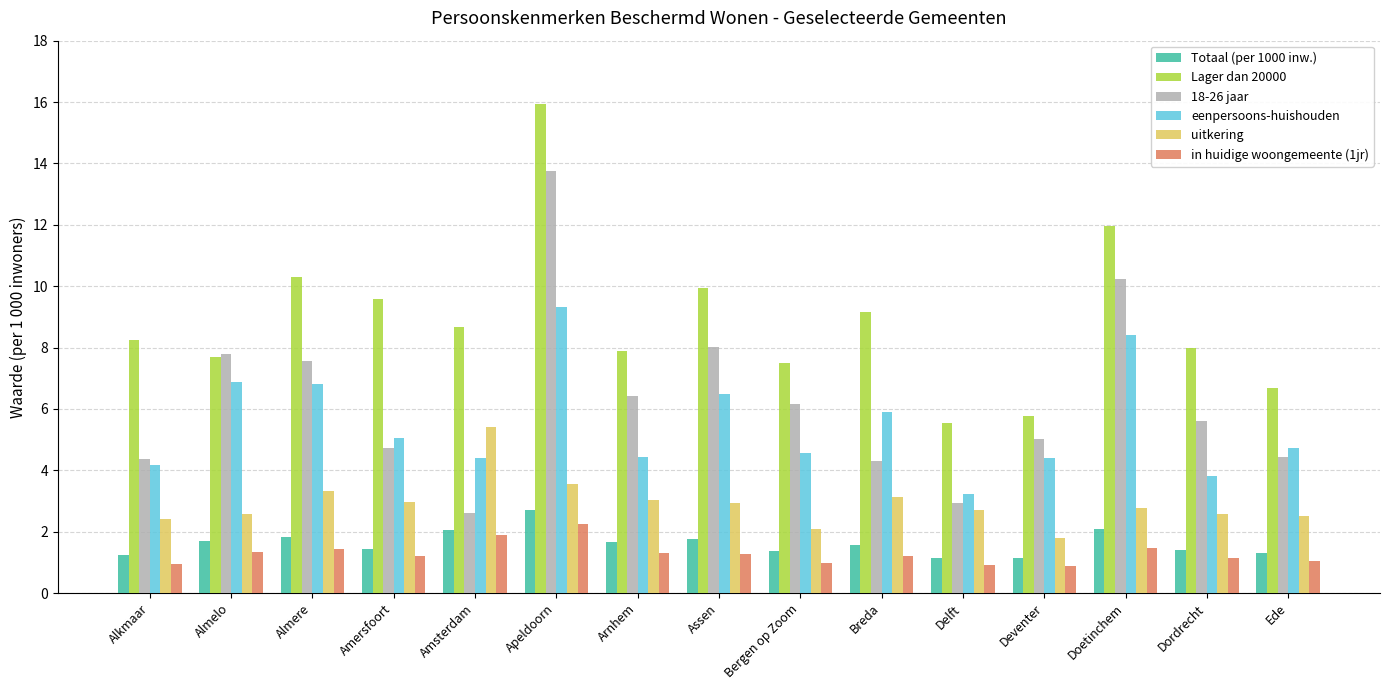

Which category has the lowest value in the 18-26 jaar series?

Amsterdam